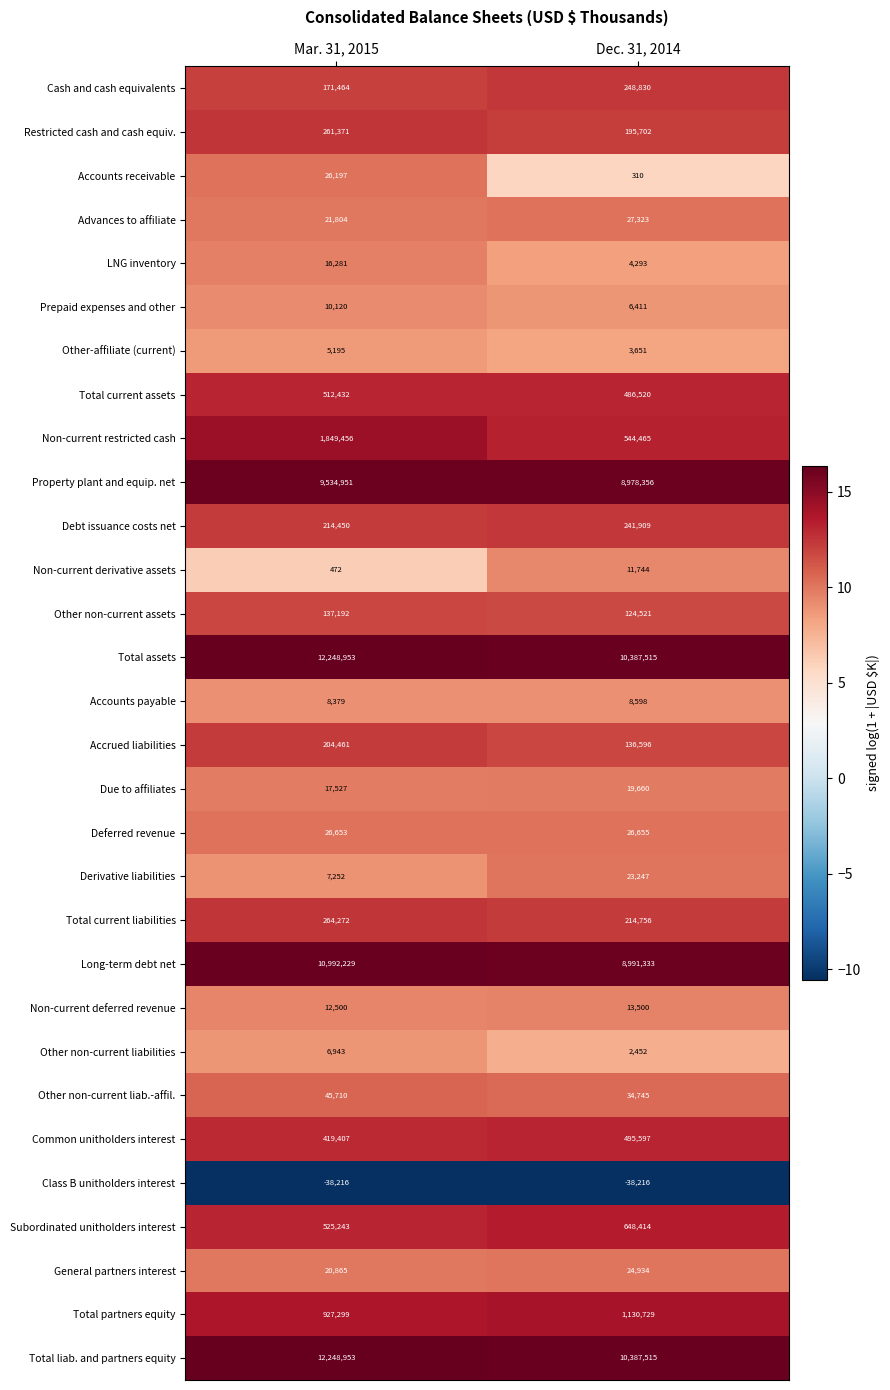

List the labels in order of Prepaid expenses and other value, largest first.

Mar. 31, 2015, Dec. 31, 2014